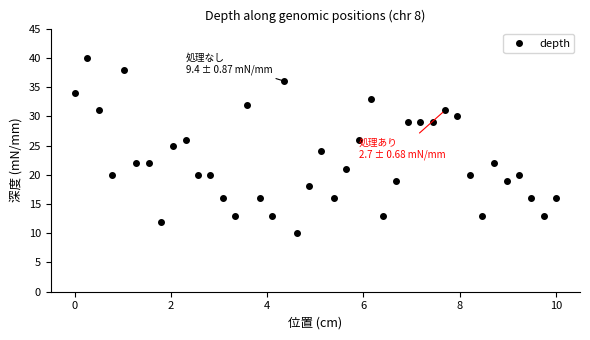

What is the difference between the maximum and minimum values?

30